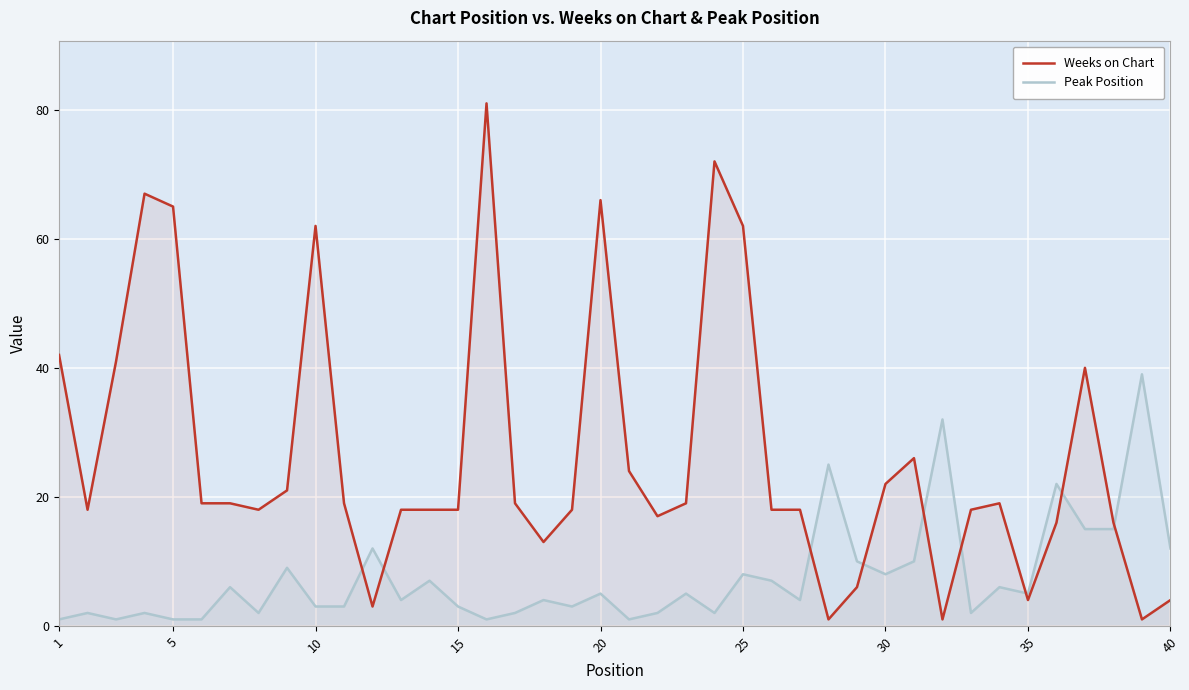

How many lines are shown in the chart?

2